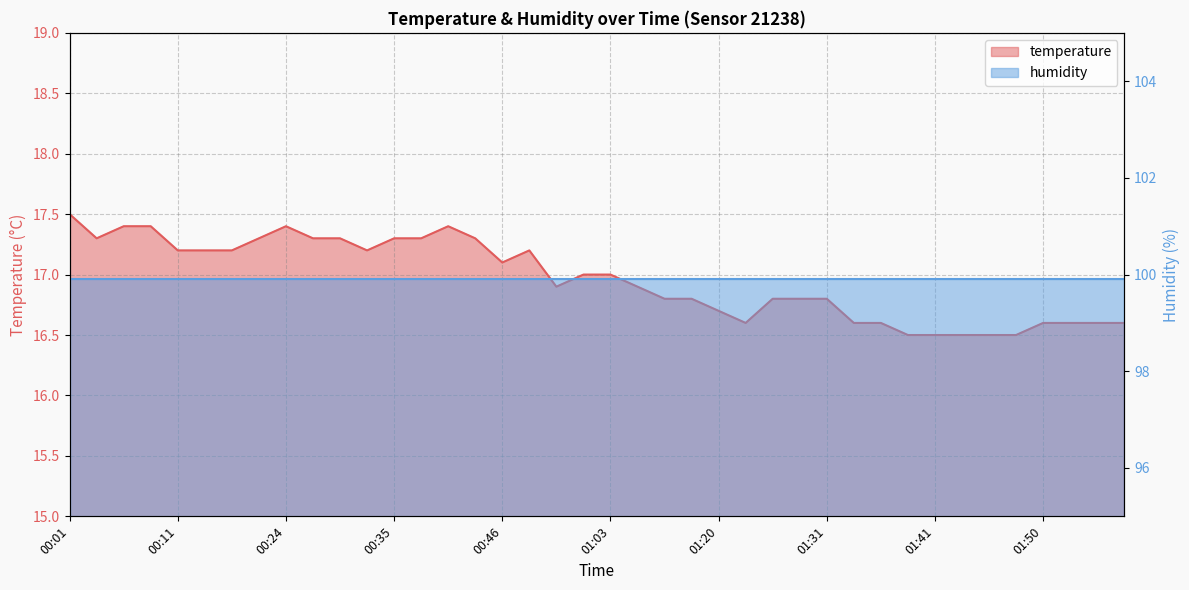

At which label is the value closest to 17?

01:00